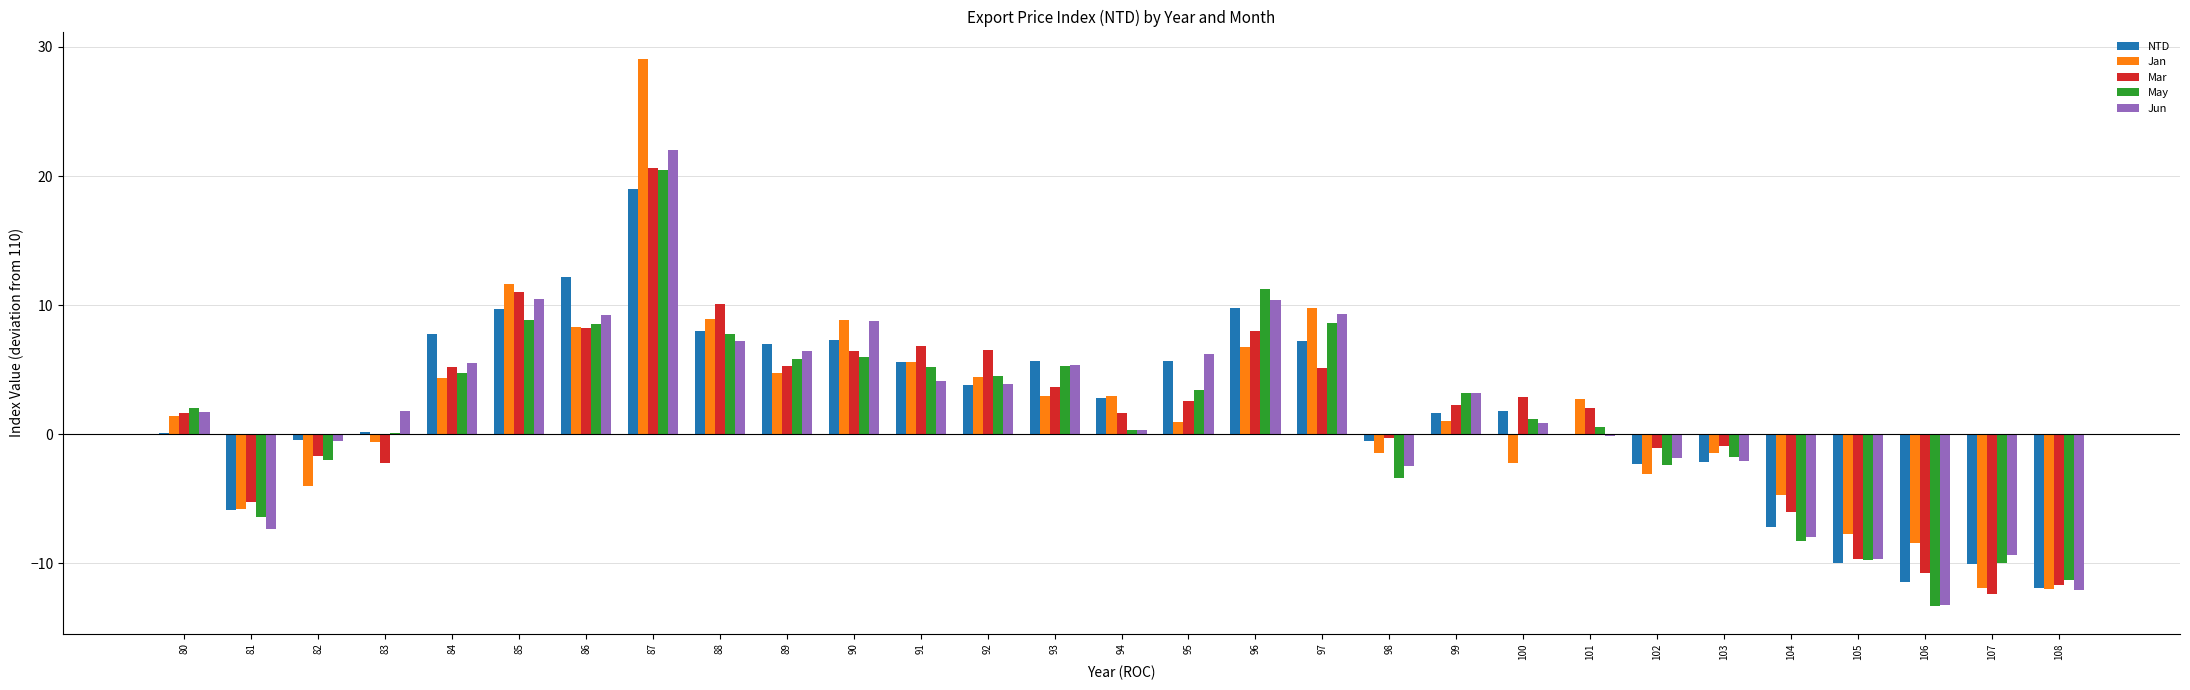

Which category has the highest value in the May series?

87